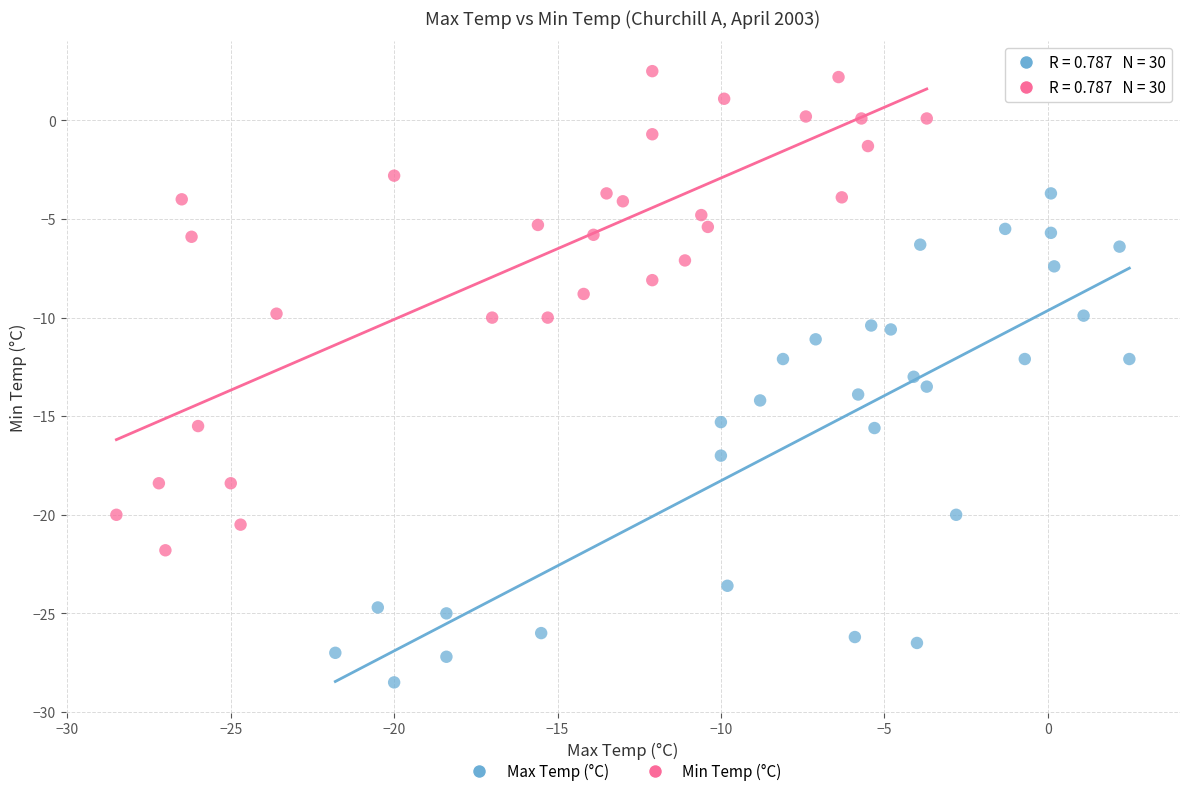

Which series contains the highest Y value?

Min Temp (°C)